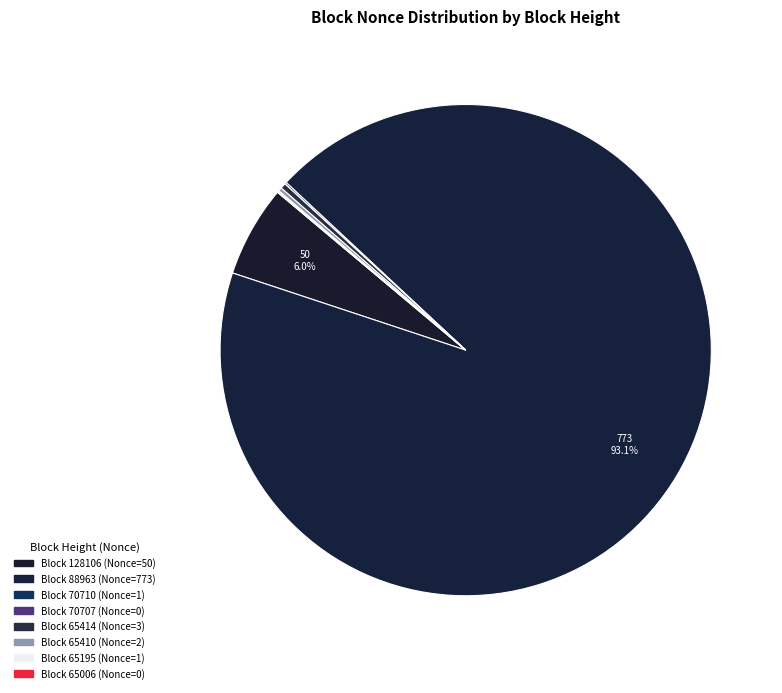

To the nearest percent, what is the average slice percentage?

12%